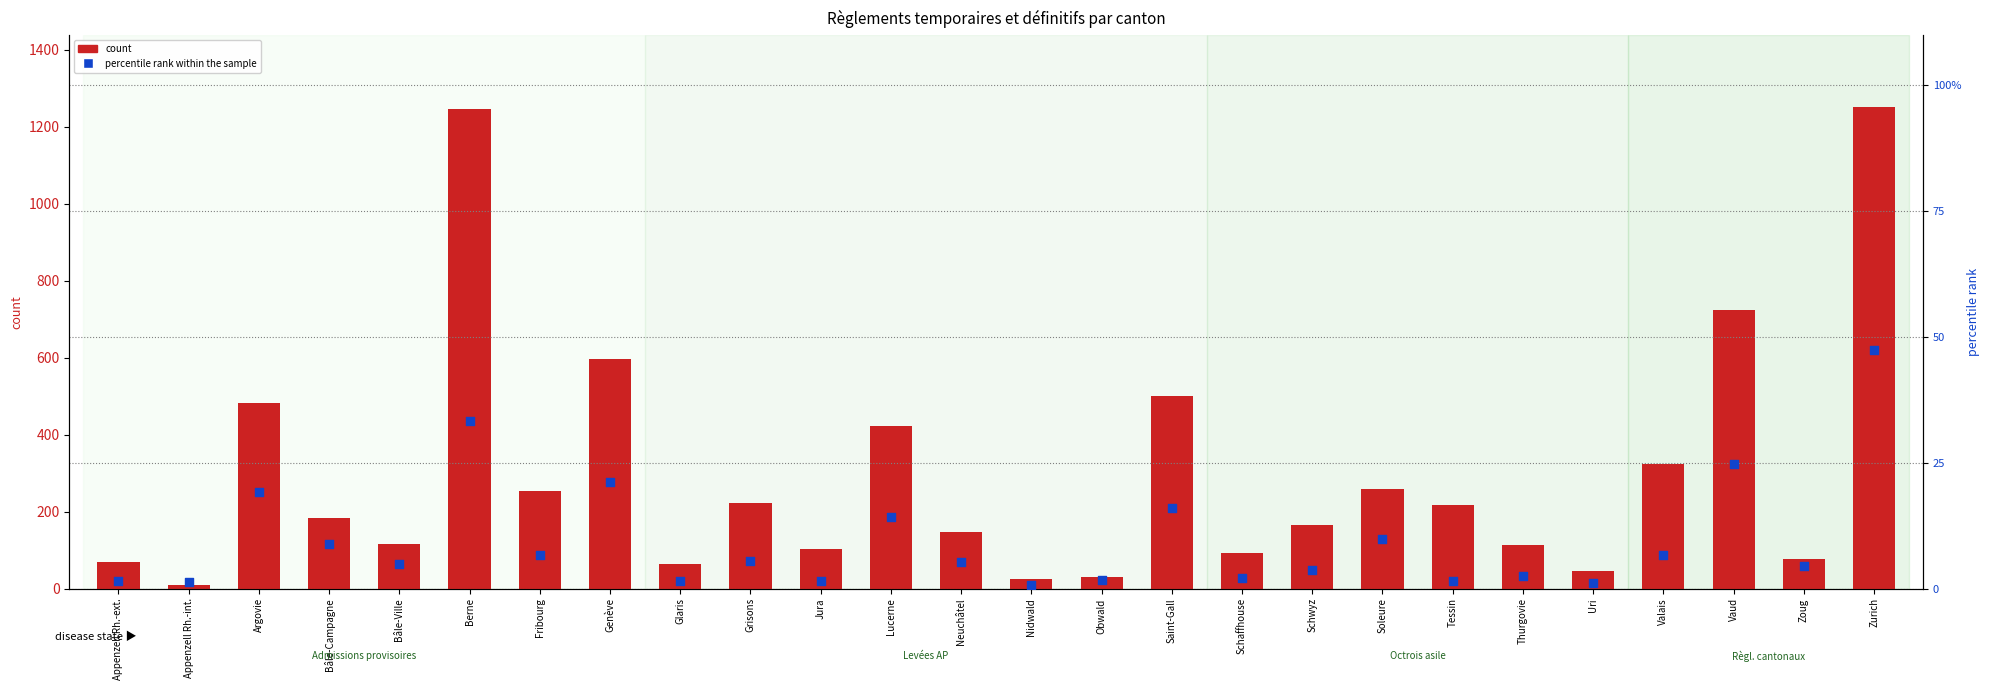

Which series contains the highest Y value?

count